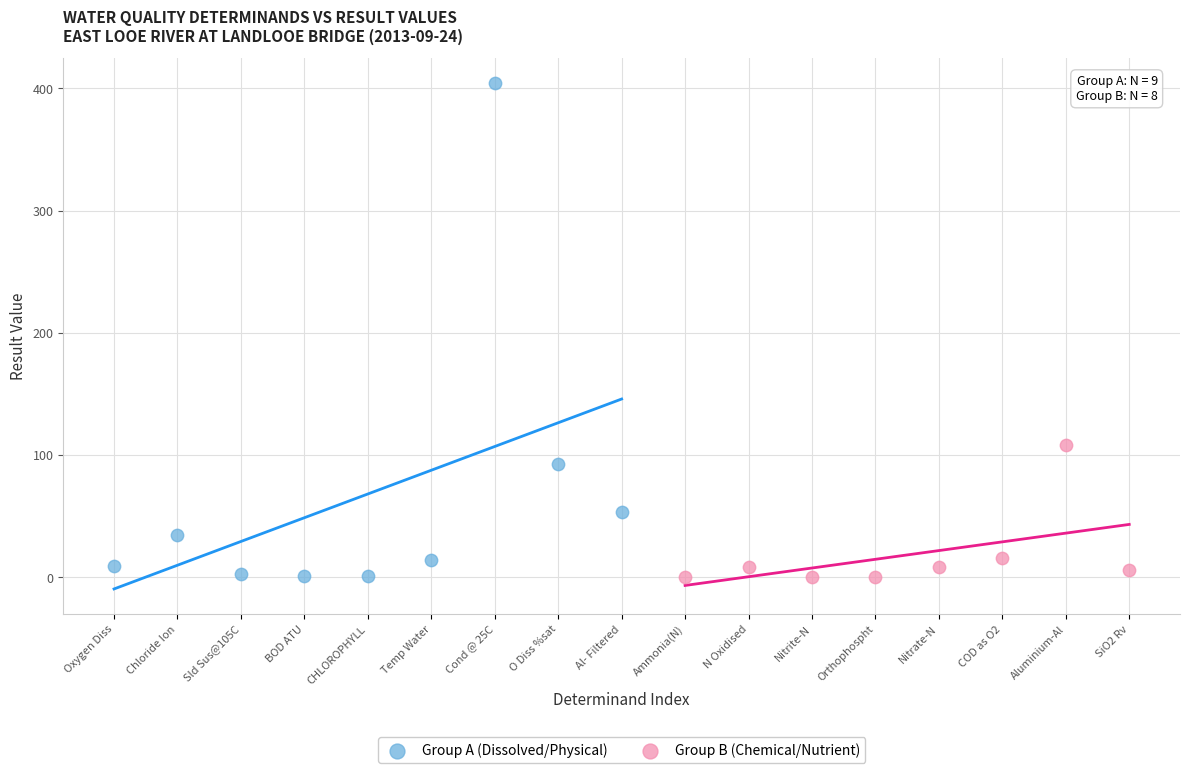

Which series contains the highest Y value?

Group A (Dissolved/Physical)